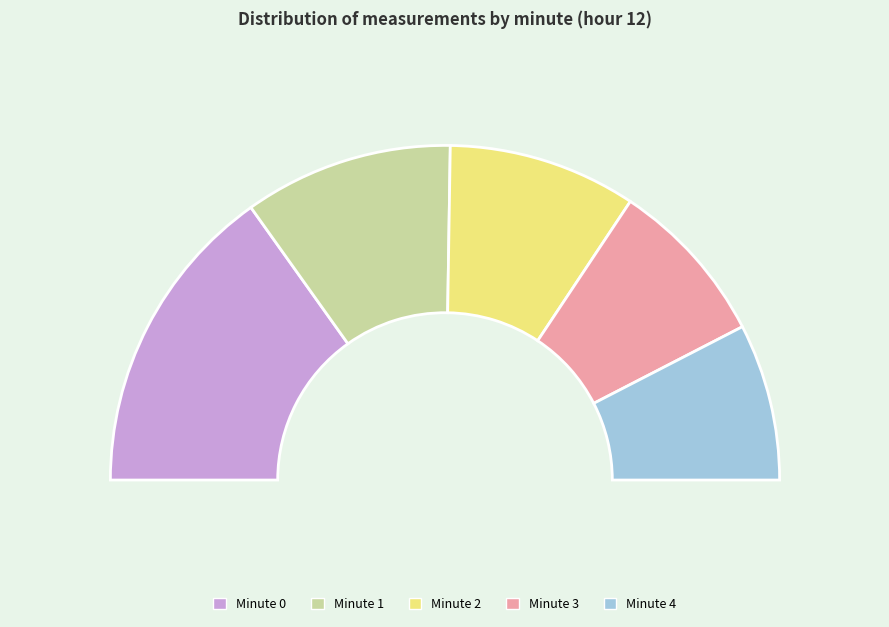

What is the change in value from Minute 2 to Minute 4?

-3